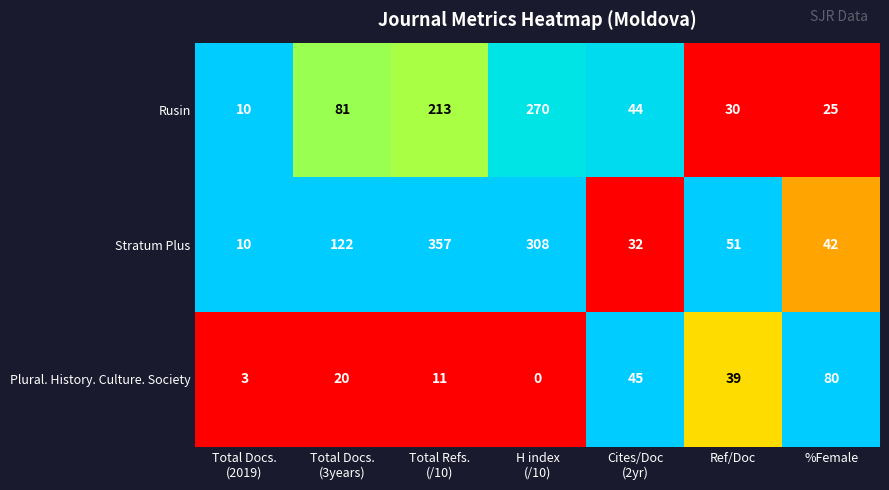

Reading left to right, transcribe all the data shown in this chart.

Rusin: 10	81	213	270	44	30	25
Stratum Plus: 10	122	357	308	32	51	42
Plural. History. Culture. Society: 3	20	11	0	45	39	80